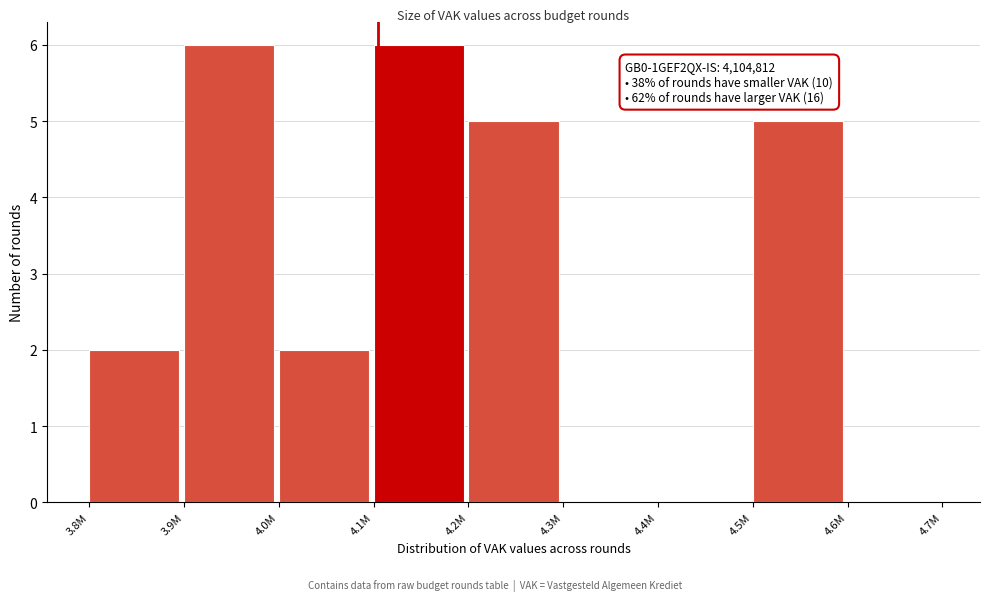

Reading left to right, list all the values displayed in this chart.

3.8M=2	3.9M=6	4.0M=2	4.1M=6	4.2M=5	4.3M=0	4.4M=0	4.5M=5	4.6M=0